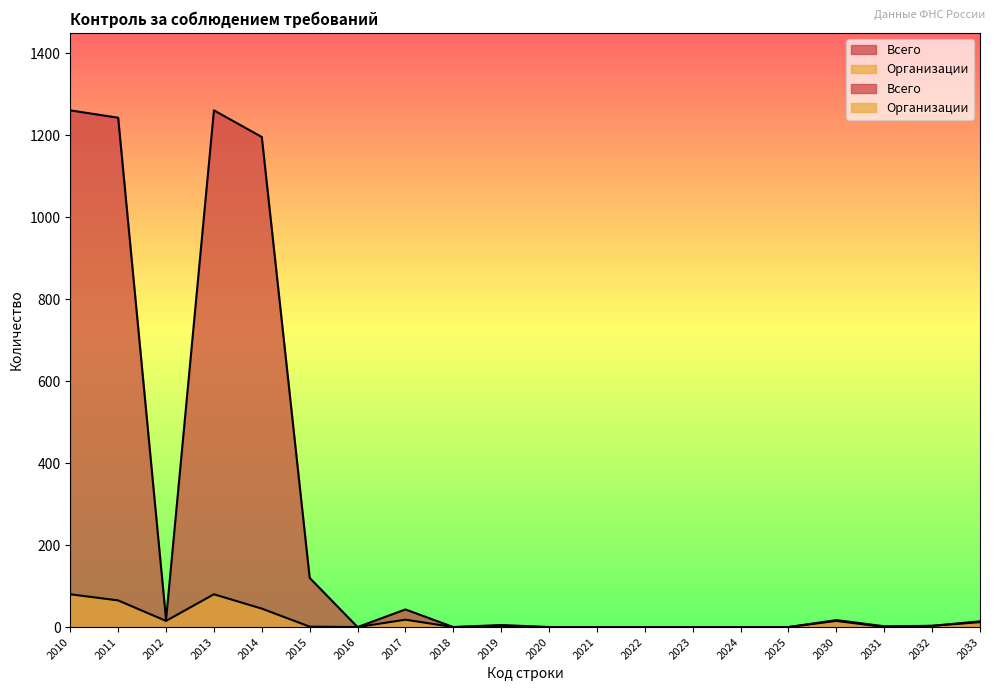

Which series changed the most between 2030 and 2032?

Всего